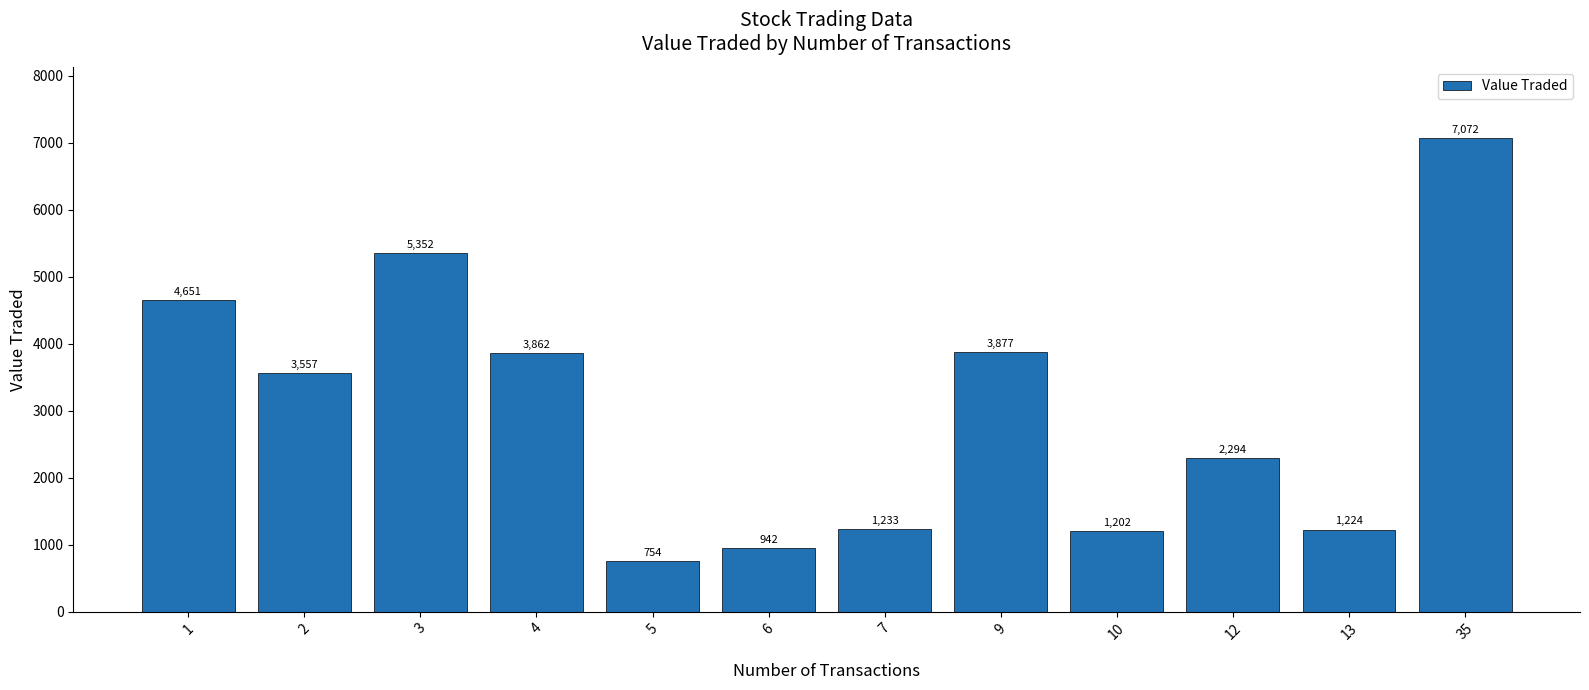

Reading left to right, extract all data points from this chart.

1=4651	2=3557	3=5352	4=3862	5=754	6=942	7=1233	9=3877	10=1202	12=2294	13=1224	35=7072